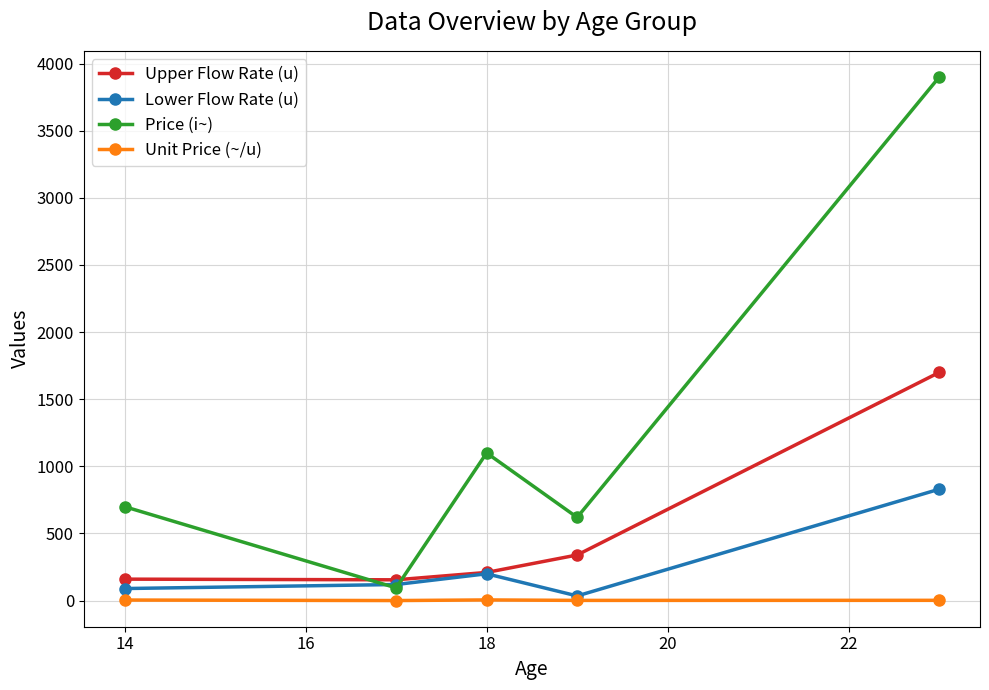

In Upper Flow Rate (u), how many points are lower than both neighbors (excluding endpoints)?

1